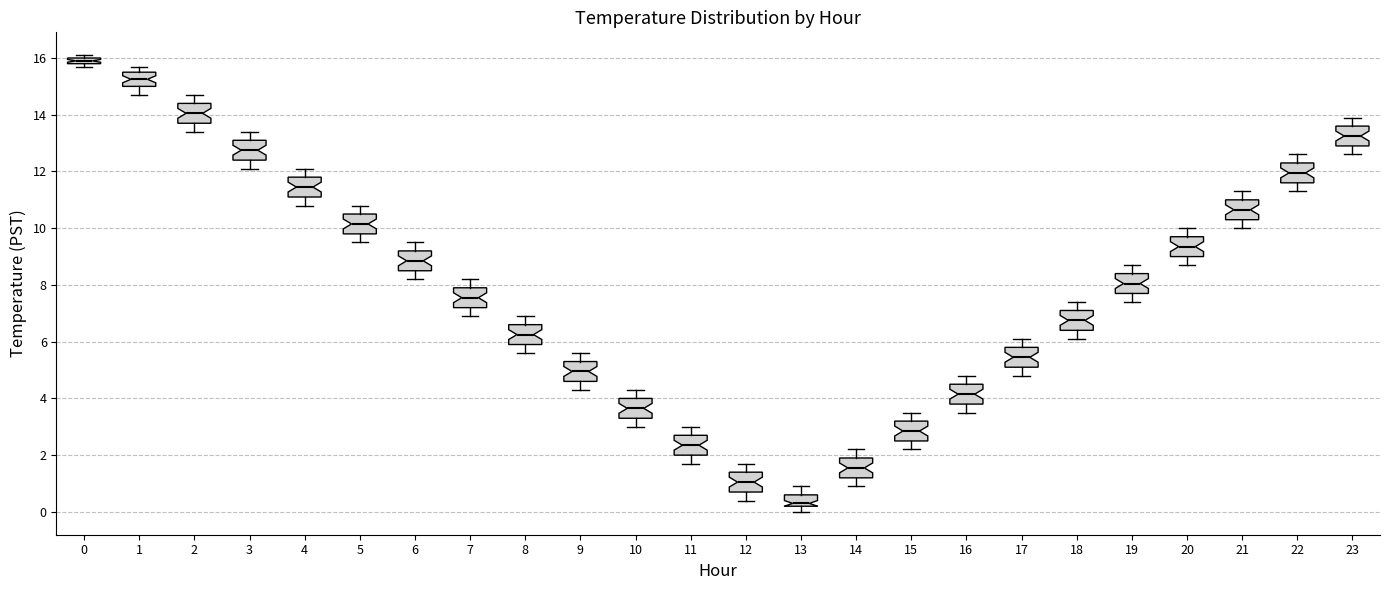

Which box's median line is the lowest?

13